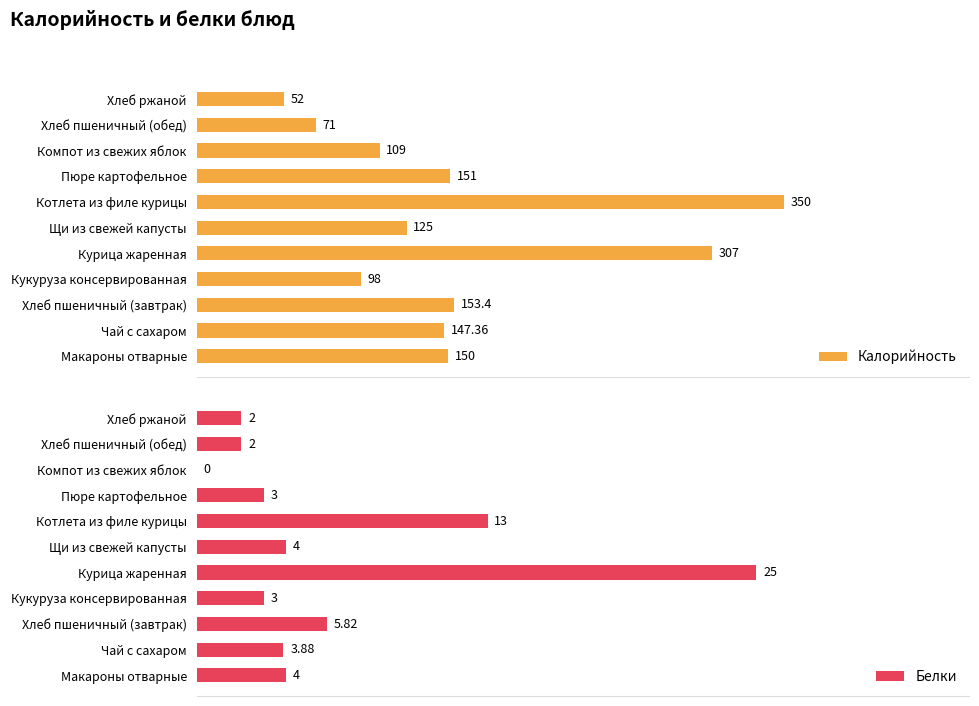

At which label does Белки reach its peak?

Курица жаренная